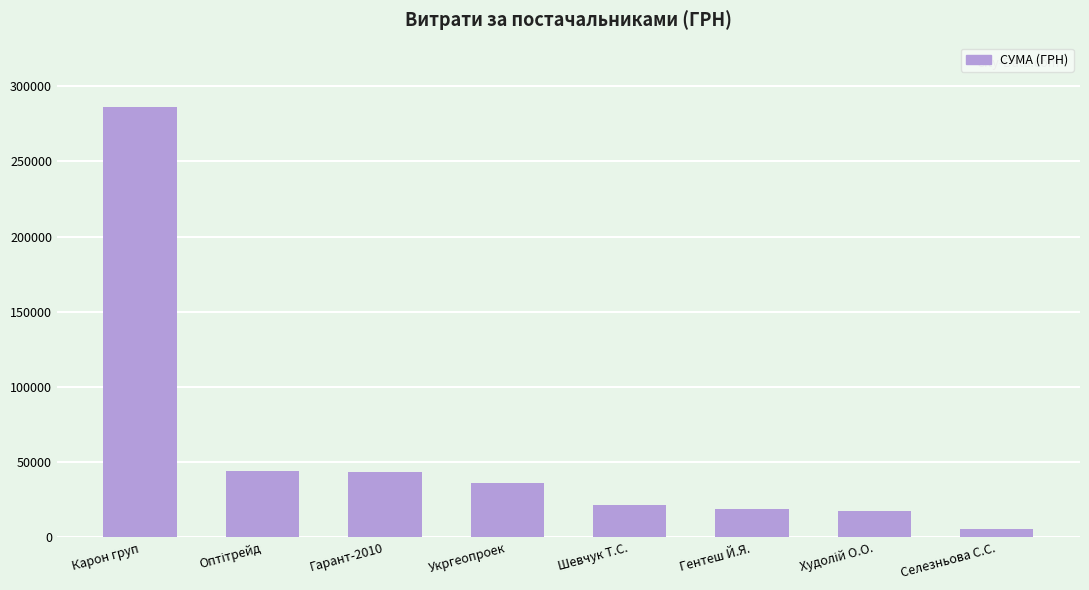

Is it true that the value at Карон груп is 286013.9?

True